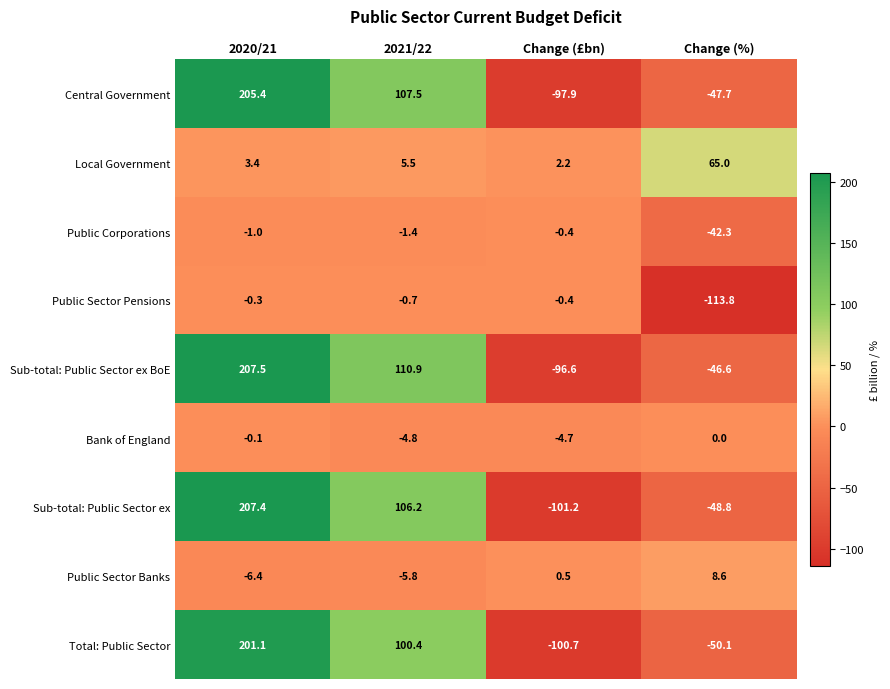

Which label corresponds to the largest value in the chart?

2020/21